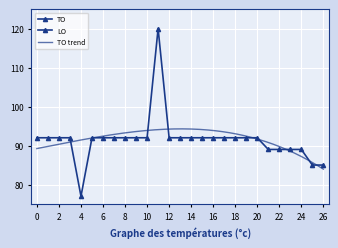

What is the value of the 2nd point from the left?

92